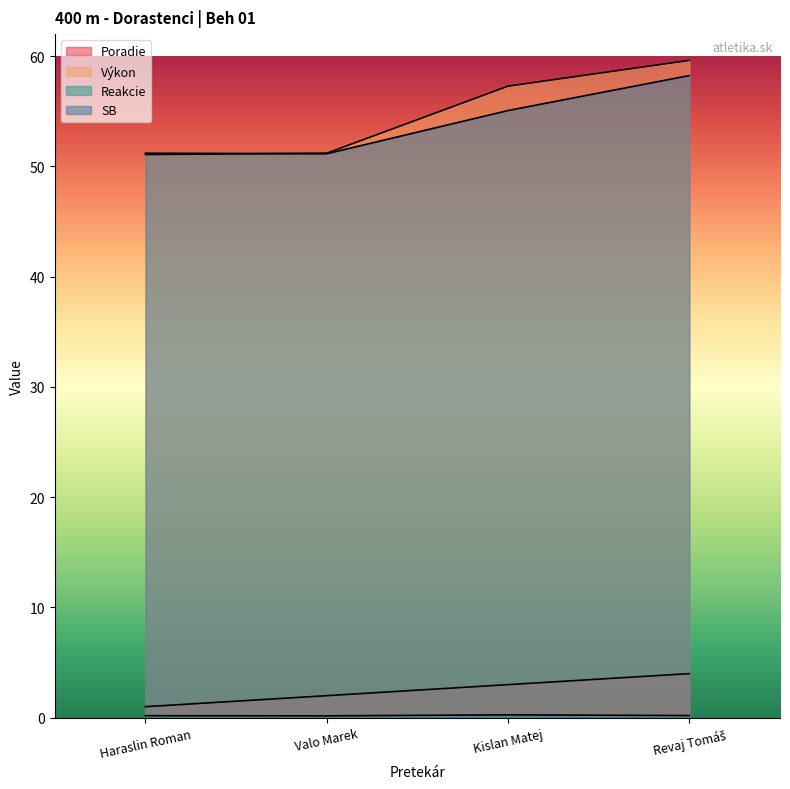

Which category has the highest value in the SB series?

Revaj Tomáš